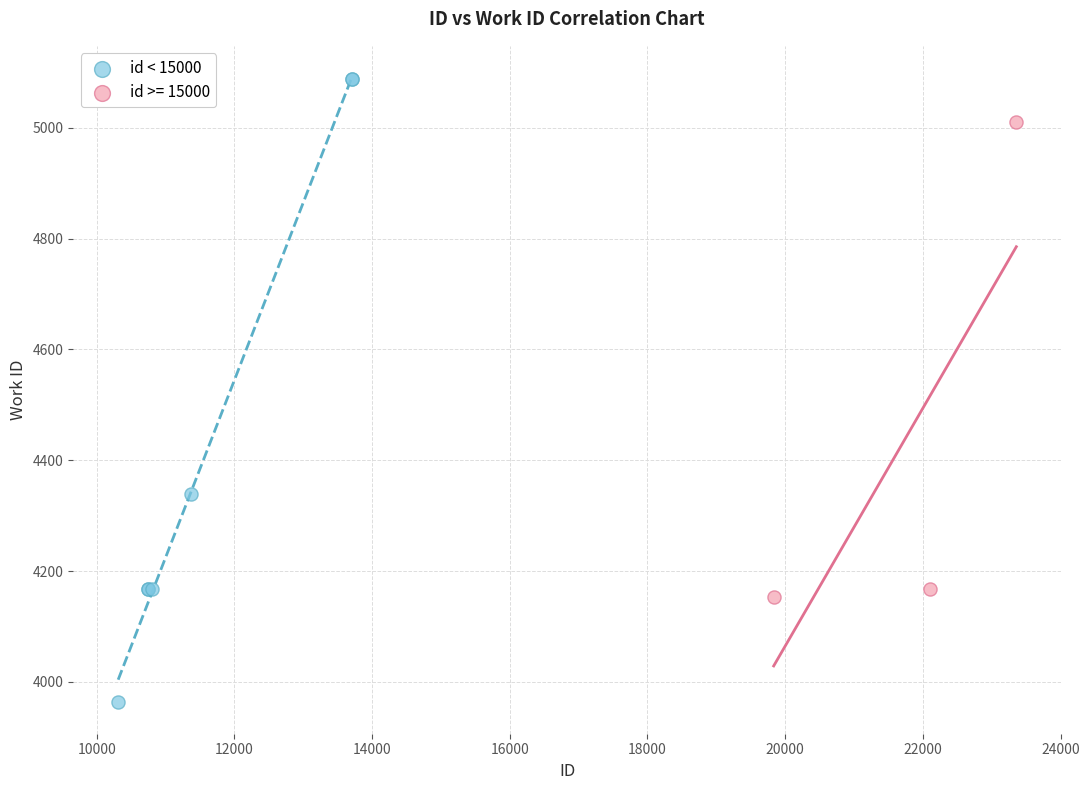

Which series contains the lowest Y value?

id < 15000